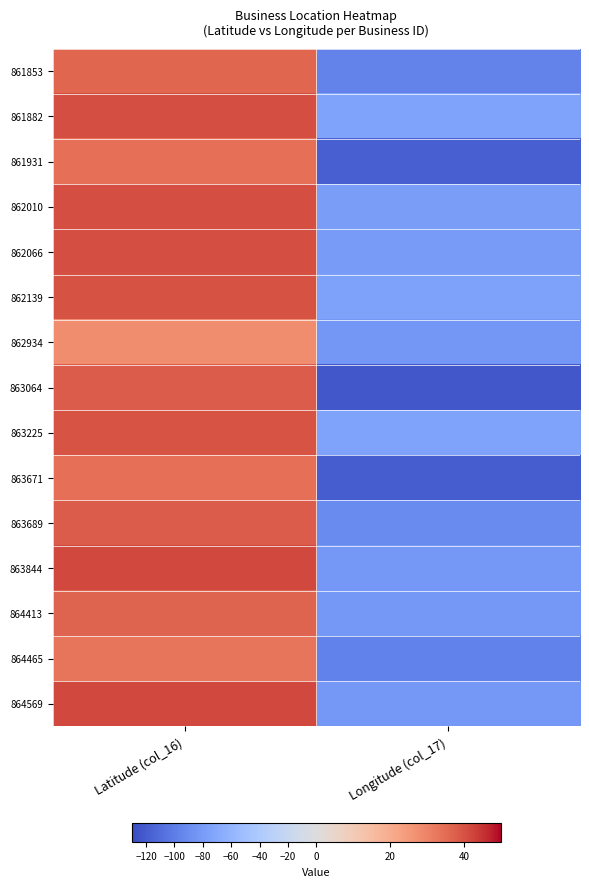

What is the maximum value shown in the chart?

41.6